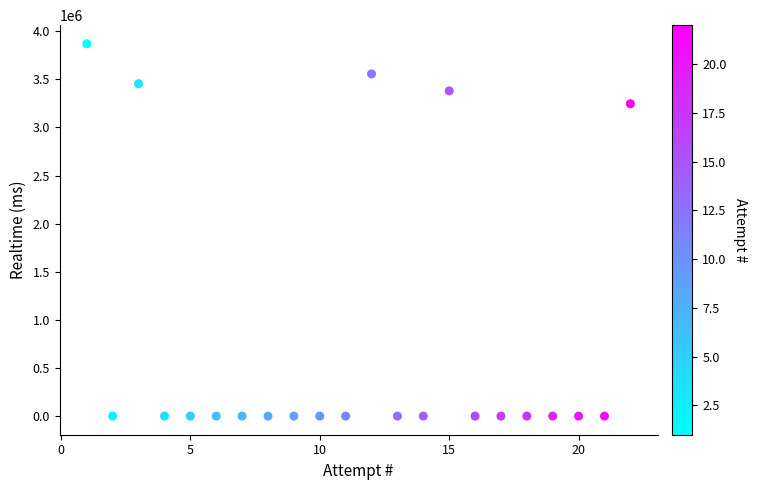

What is the range of X values (max minus min)?

21